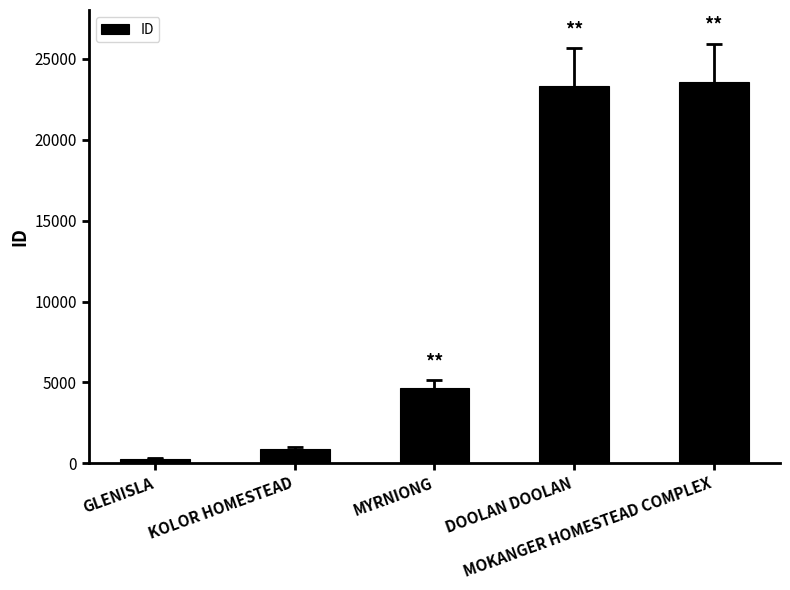

Does the chart contain any negative values?

No